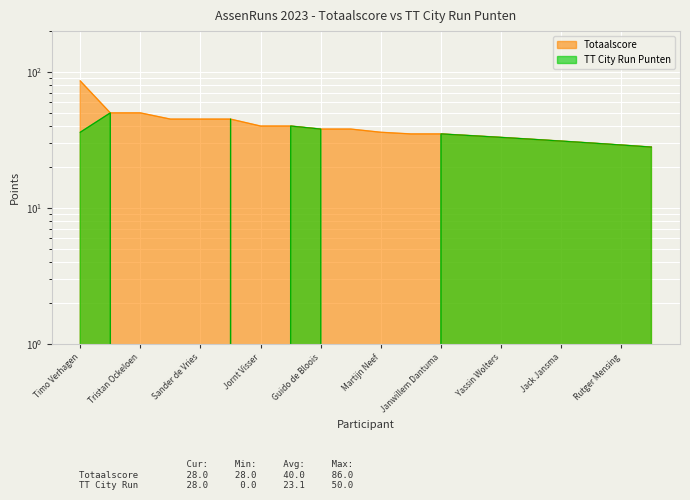

What is the difference between the maximum and second lowest values in the TT City Run Punten series?

50